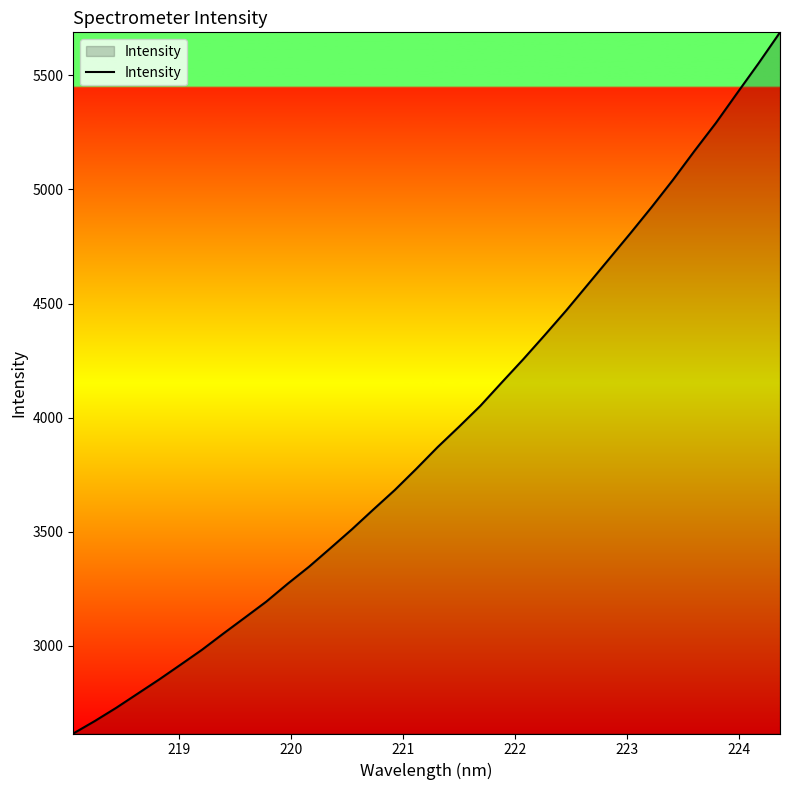

What is the smallest value displayed?

2616.5